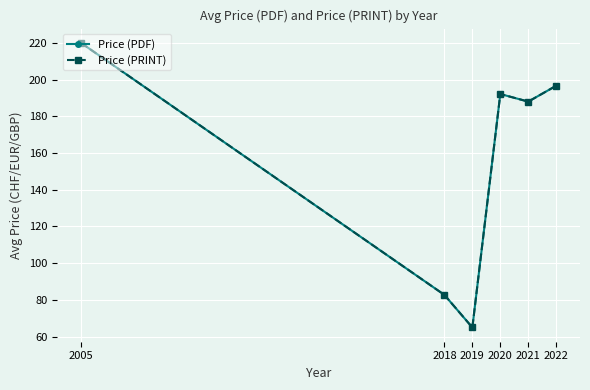

Where does the Price (PRINT) series first go above 192?

2005